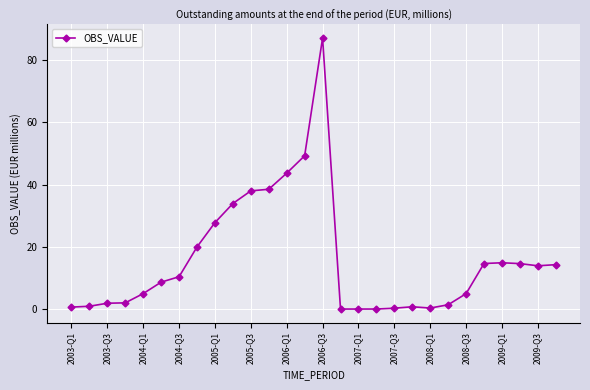

What is the maximum value shown in the chart?

87.1